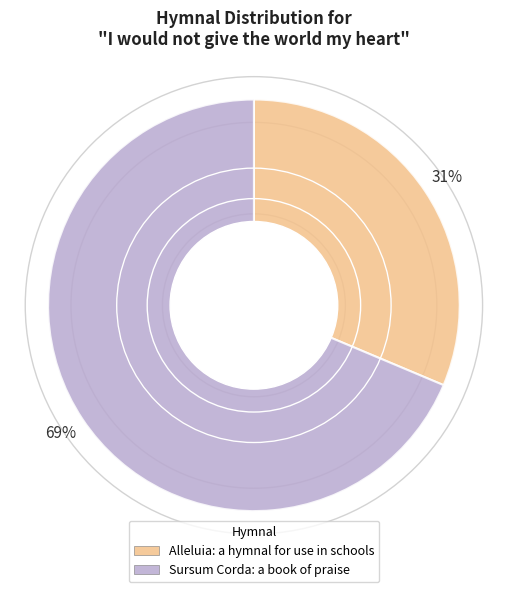

To the nearest percent, what portion does Alleluia: a hymnal for use in schools represent?

31%